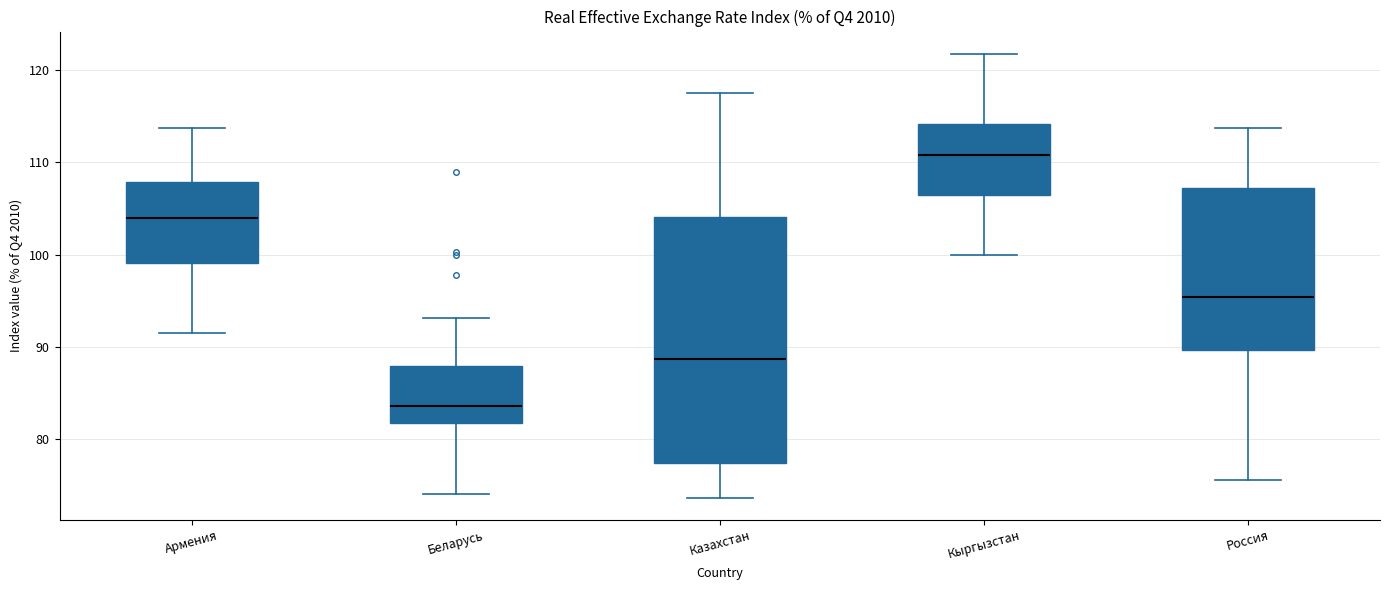

Where does the median line of the box for Беларусь sit on the y-axis? The values are not printed on the chart, so give them approximately, as read against the axis.

84